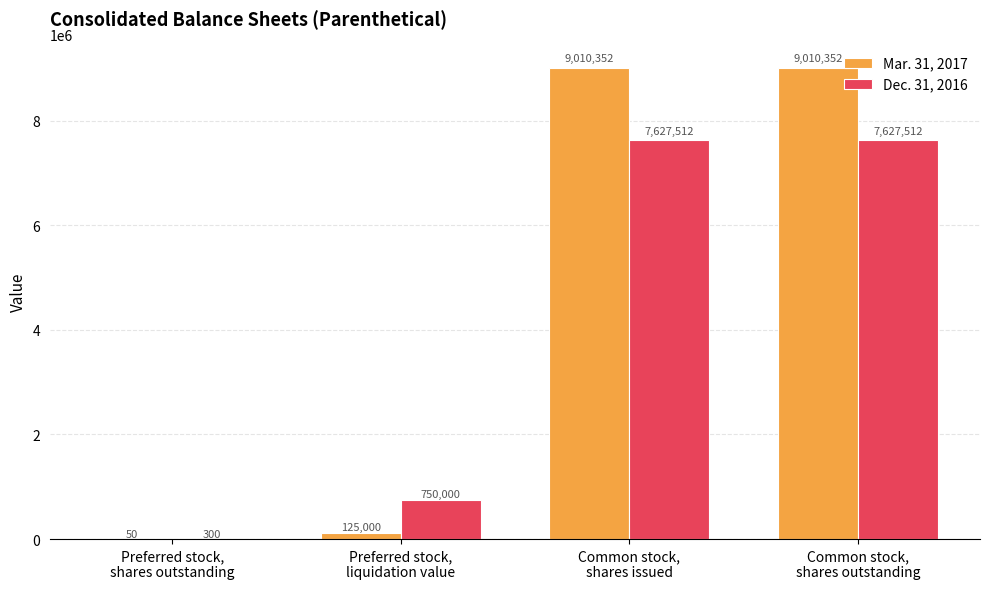

Which series has the largest total across all categories?

Mar. 31, 2017